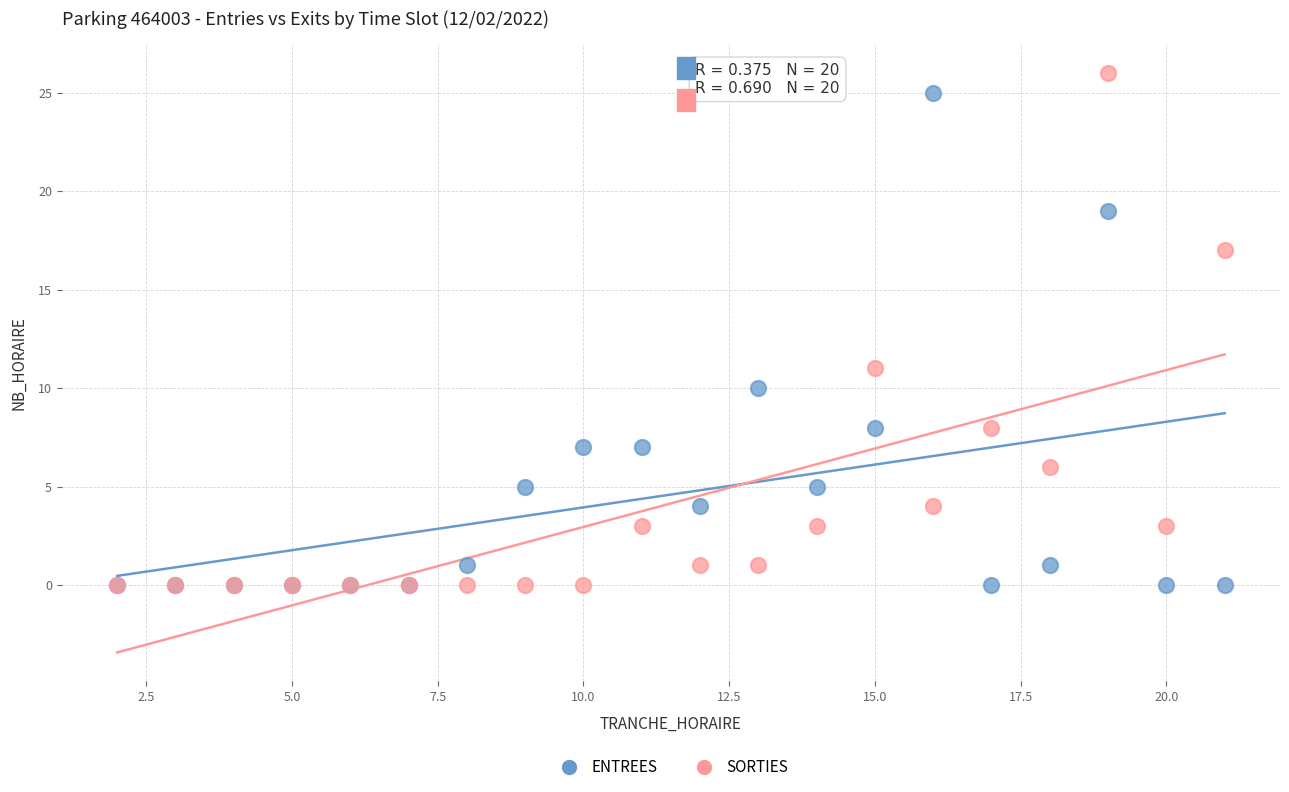

Across all series, what Y value is closest to 13?

11